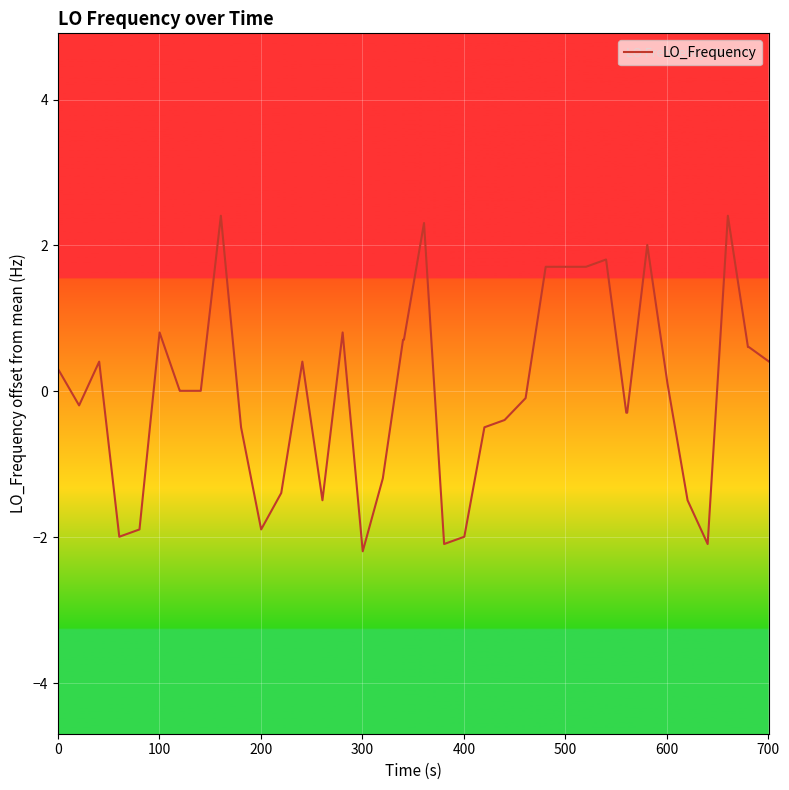

What is the difference between the maximum and minimum values?

4.6